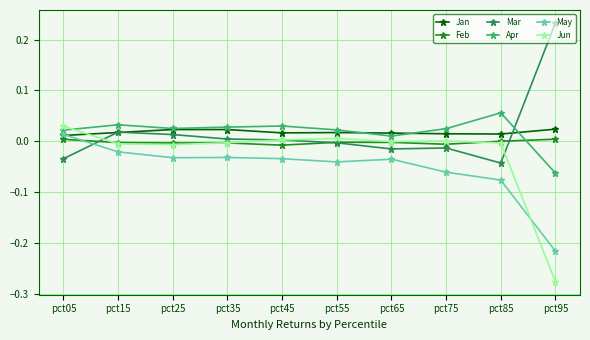

At which label does Apr reach its peak?

pct85